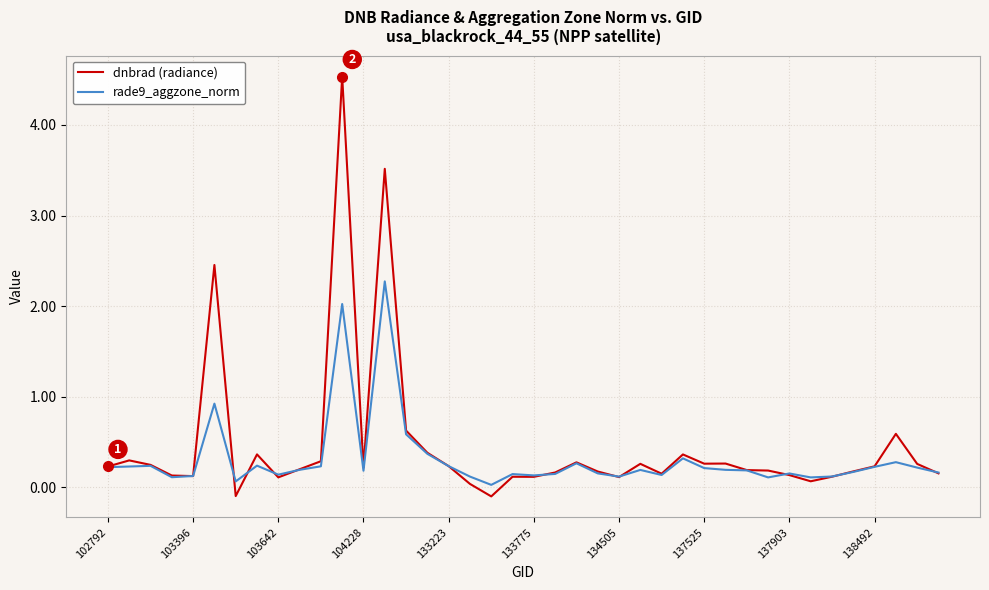

Which series has the widest spread of values?

dnbrad (radiance)